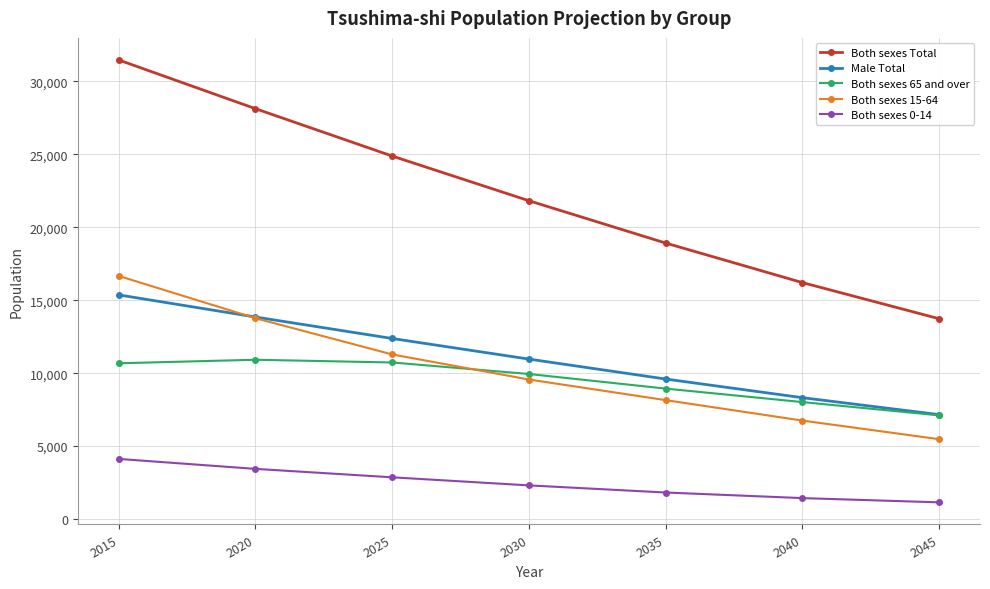

At which label is Male Total closest to 11260?

2030